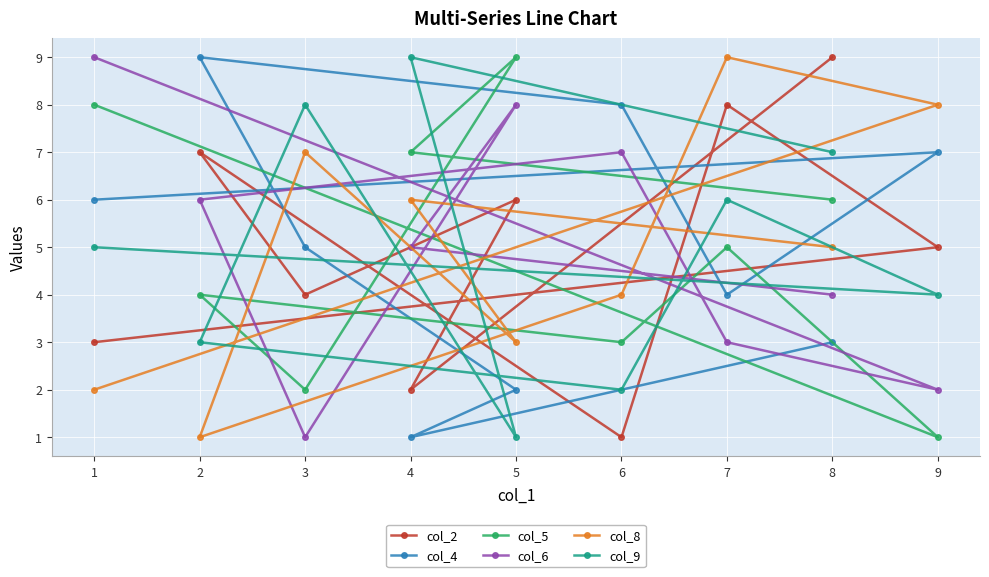

The col_2 series shows 4 at 3. True or false?

True